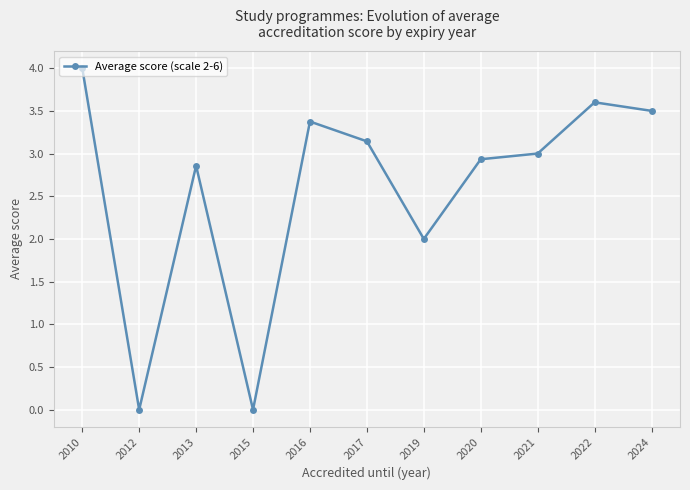

What is the change in value from 2021 to 2024?

+0.5